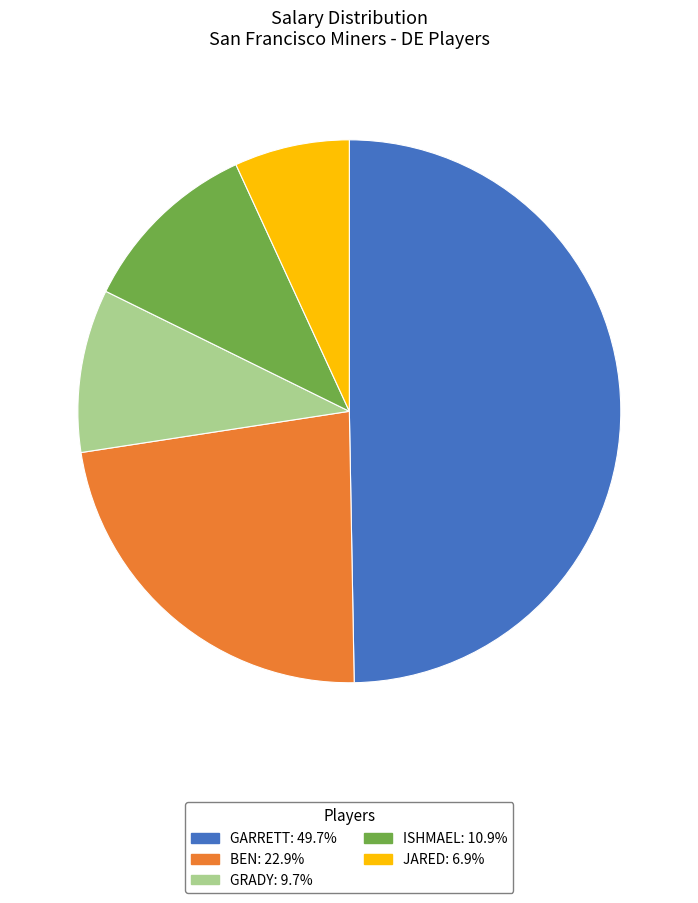

How many segments does this pie chart have?

5